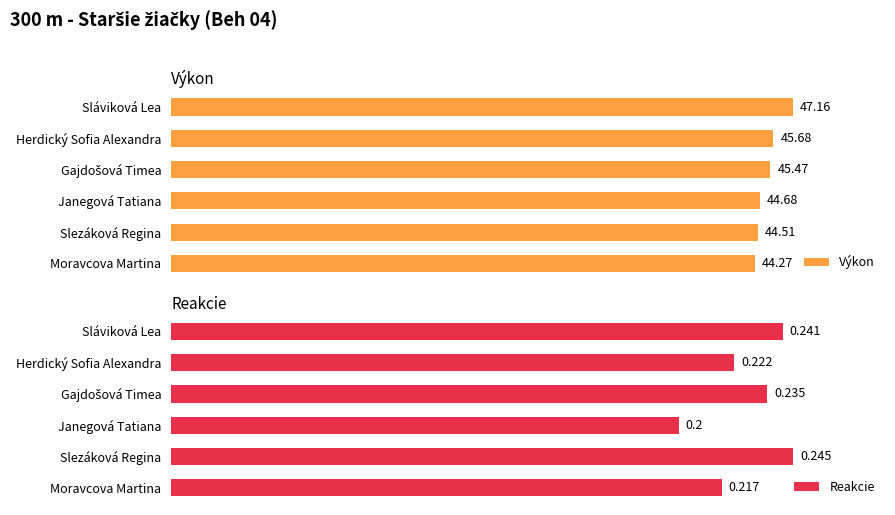

Reading right to left, list all the values displayed in this chart.

Výkon: 47.2	45.7	45.5	44.7	44.5	44.3
Reakcie: 0.2	0.2	0.2	0.2	0.2	0.2